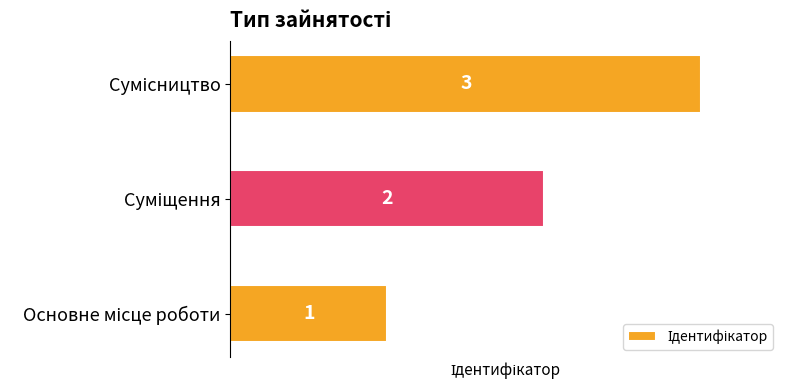

How many series are shown in this chart?

1